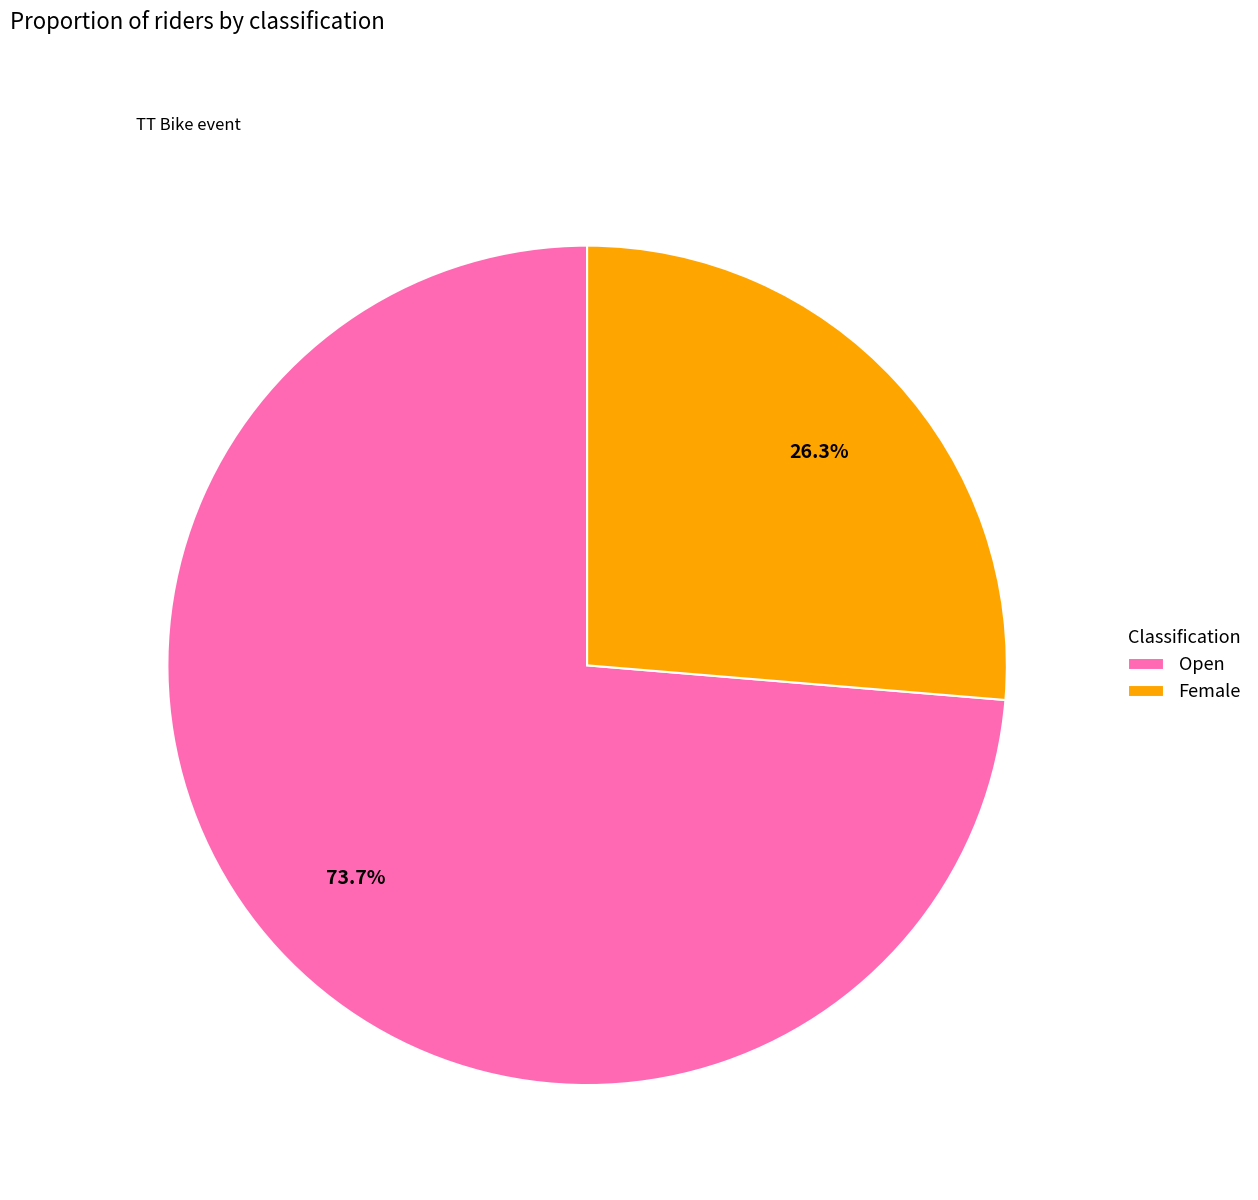

Which category has the smallest portion of the pie?

Female